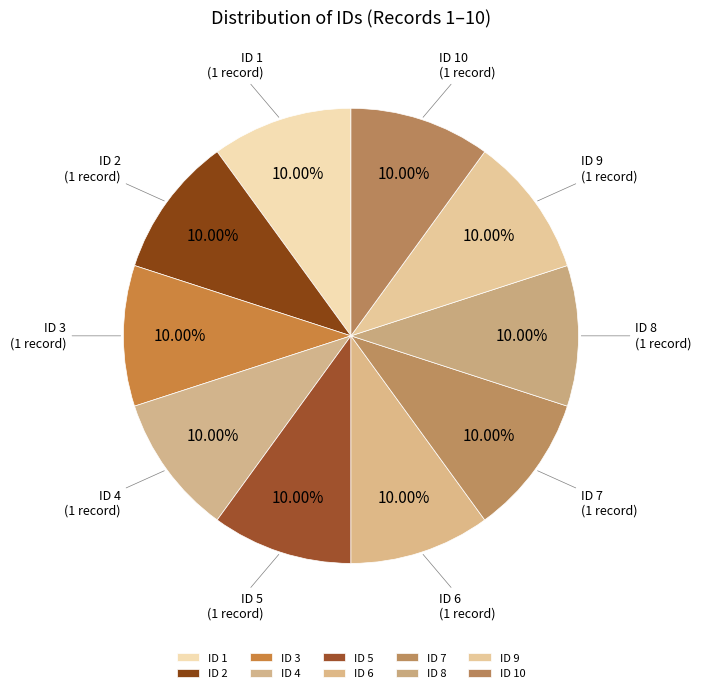

Approximately how many times larger is the value at ID 6 compared to ID 7?

1.0